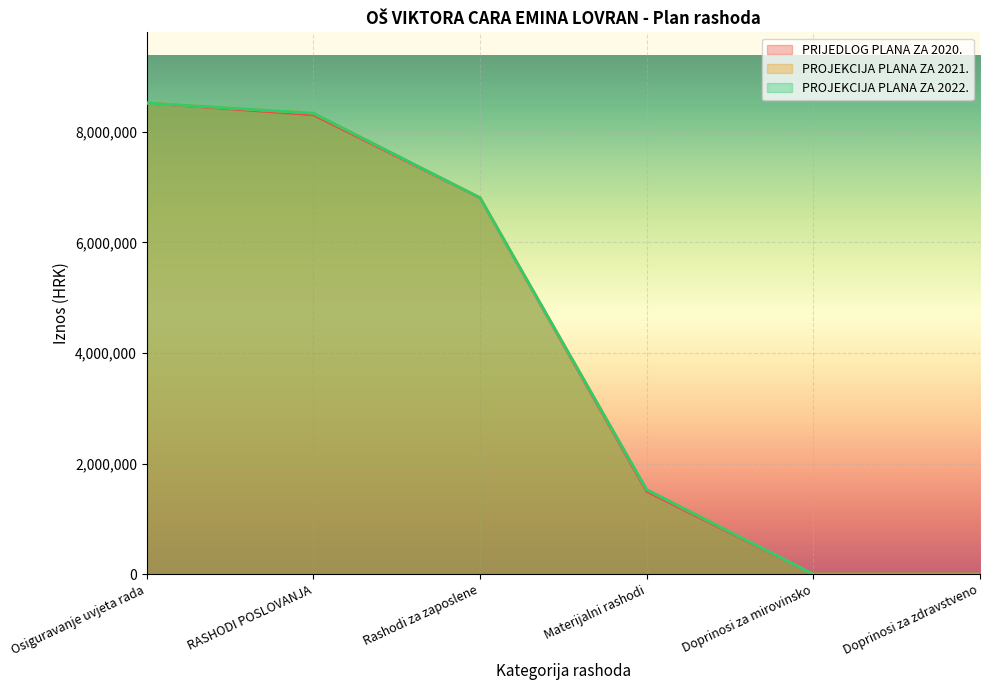

The value of PRIJEDLOG PLANA ZA 2020. at Osiguravanje uvjeta rada is 8523094.5. True or false?

True